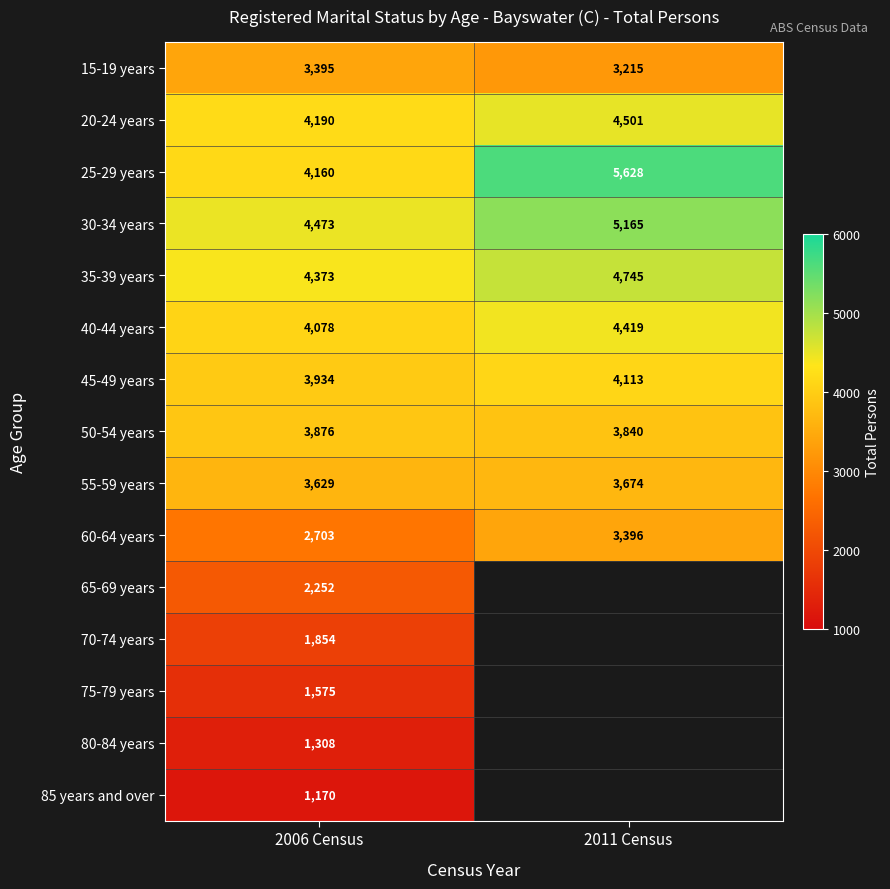

How many data points does each series have?

2